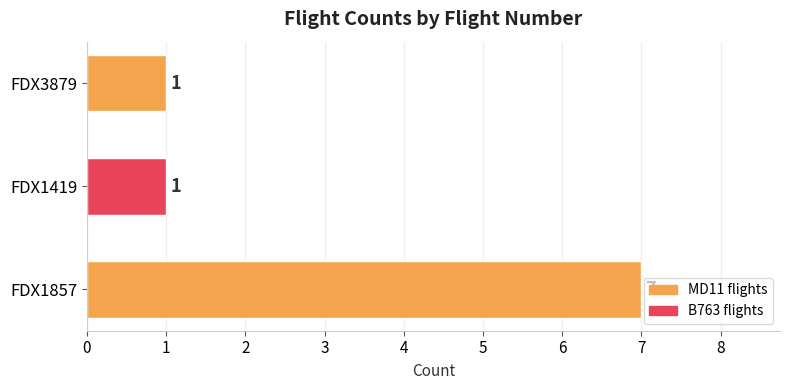

Are the bars horizontal?

Yes